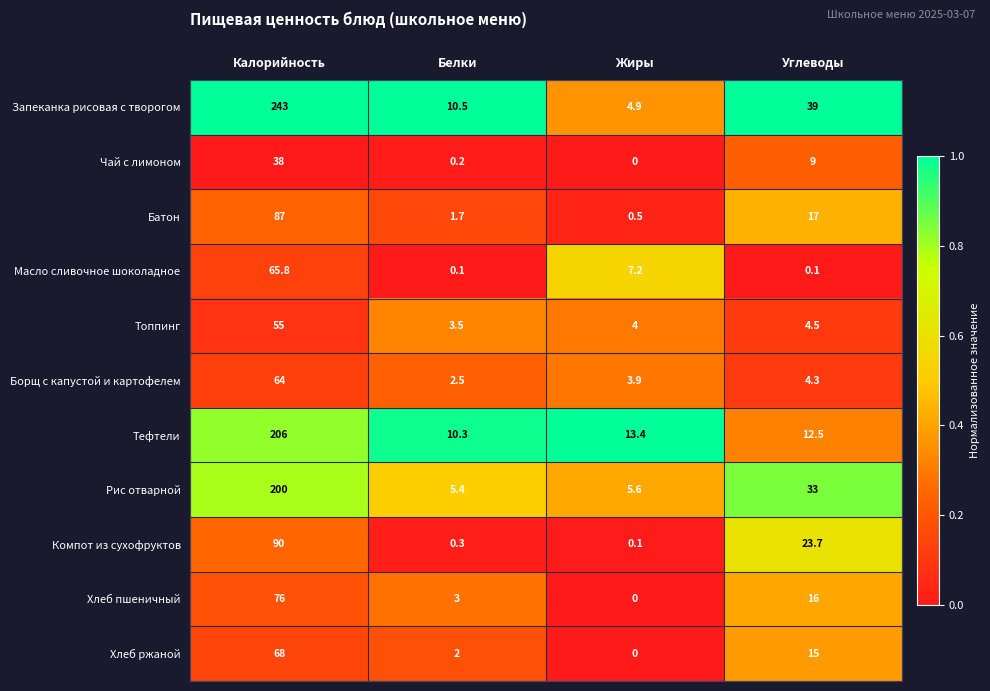

At which label does Борщ с капустой и картофелем reach its peak?

Калорийность